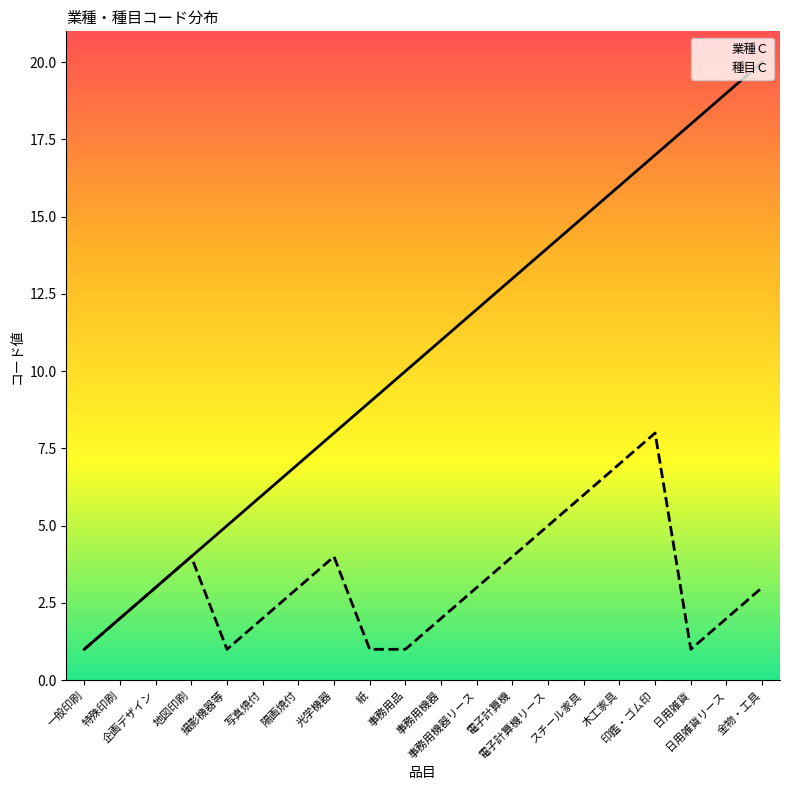

How many categories are shown in the chart?

20